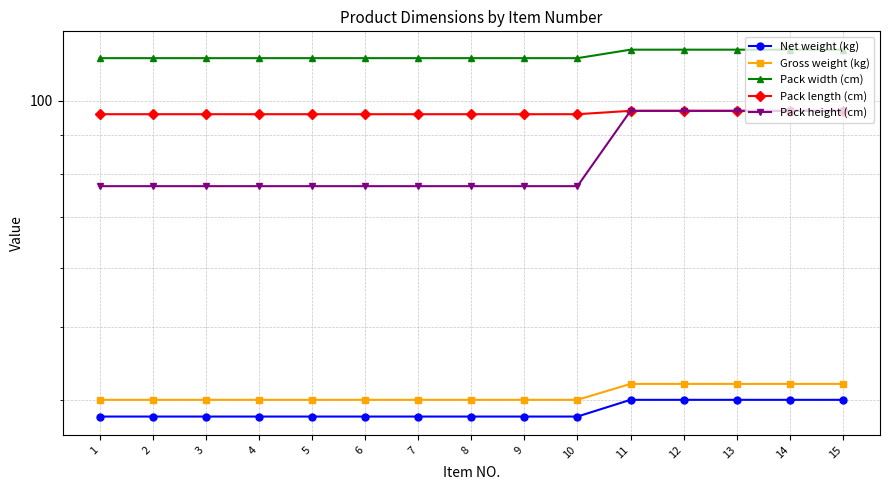

At which label does Net weight (kg) reach its peak?

11